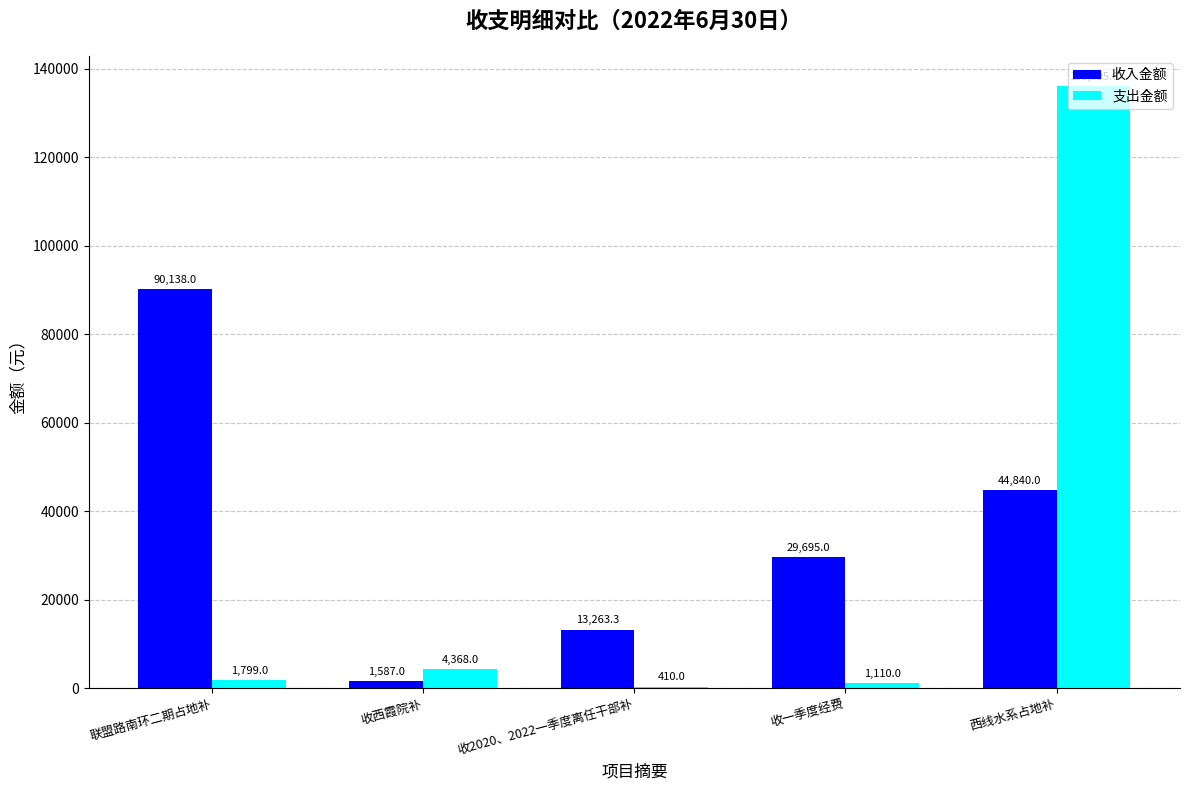

What is the average value of the 收入金额 series?

35904.7